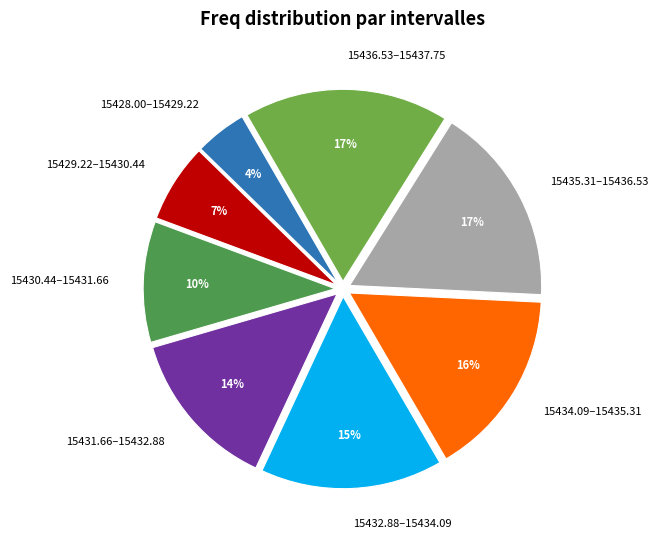

True or false: 15431.66–15432.88 accounts for 1% of the total.

False